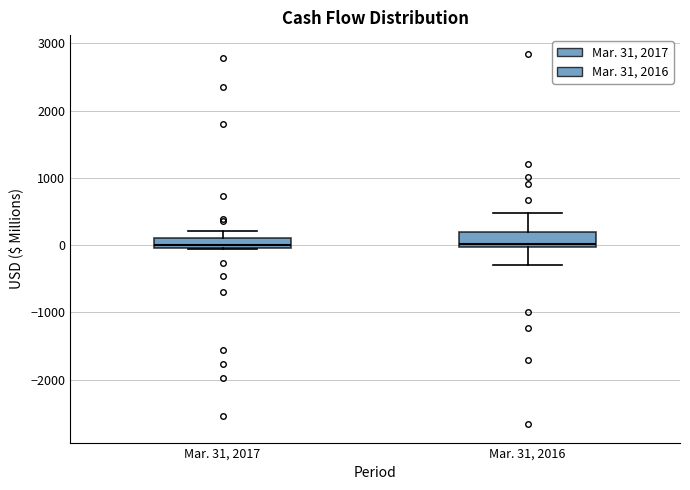

Where does the upper whisker of the box for Mar. 31, 2016 end on the y-axis? The values are not printed on the chart, so give them approximately, as read against the axis.

500